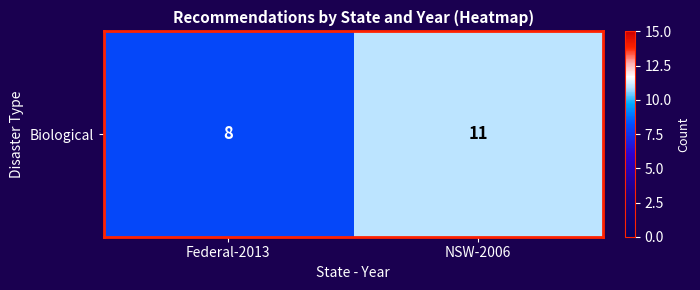

Between NSW-2006 and Federal-2013, which is larger?

NSW-2006